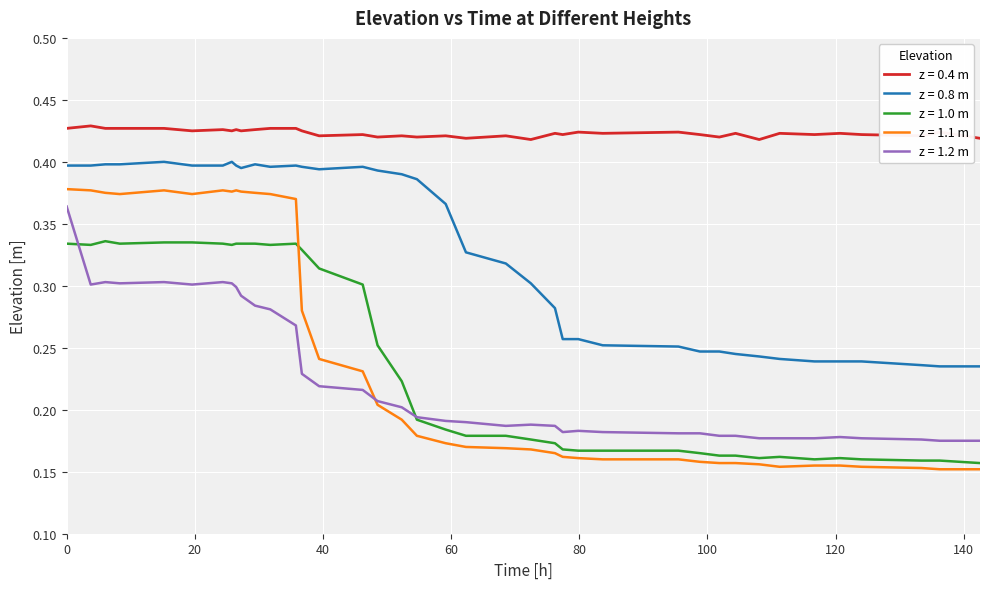

Count the z = 1.2 m values in the range 0 to 1.

39